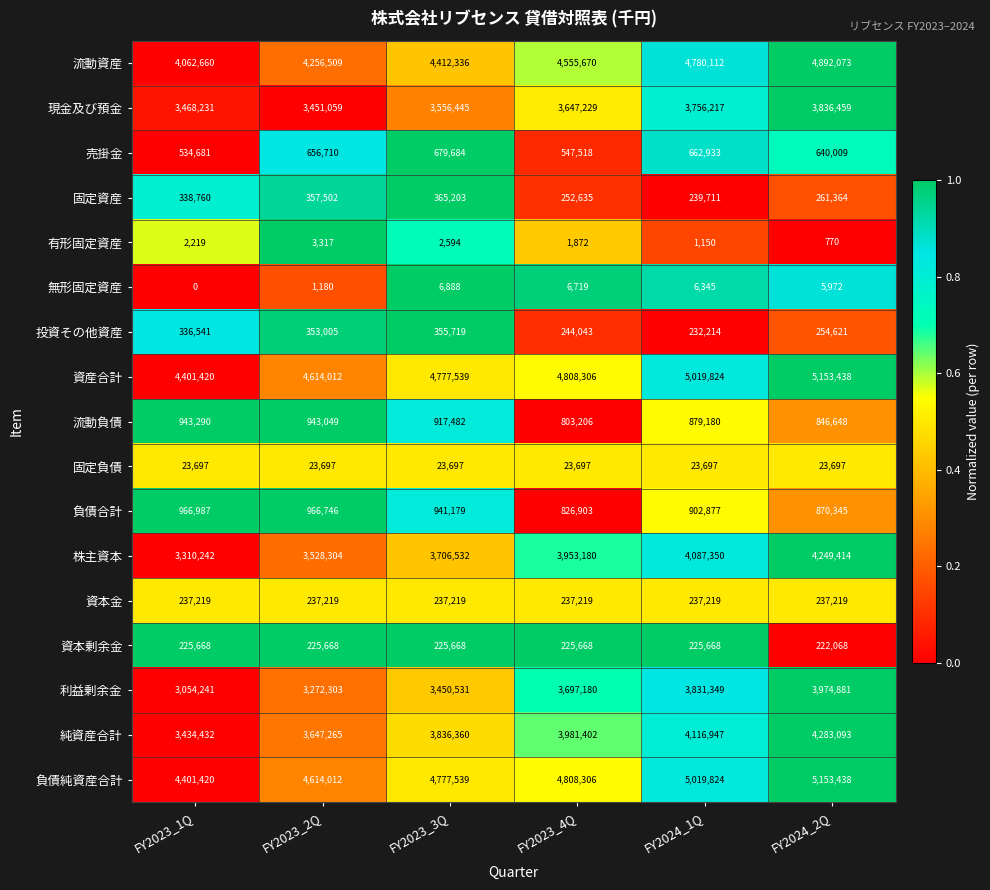

What is the maximum value for 純資産合計?

4283093